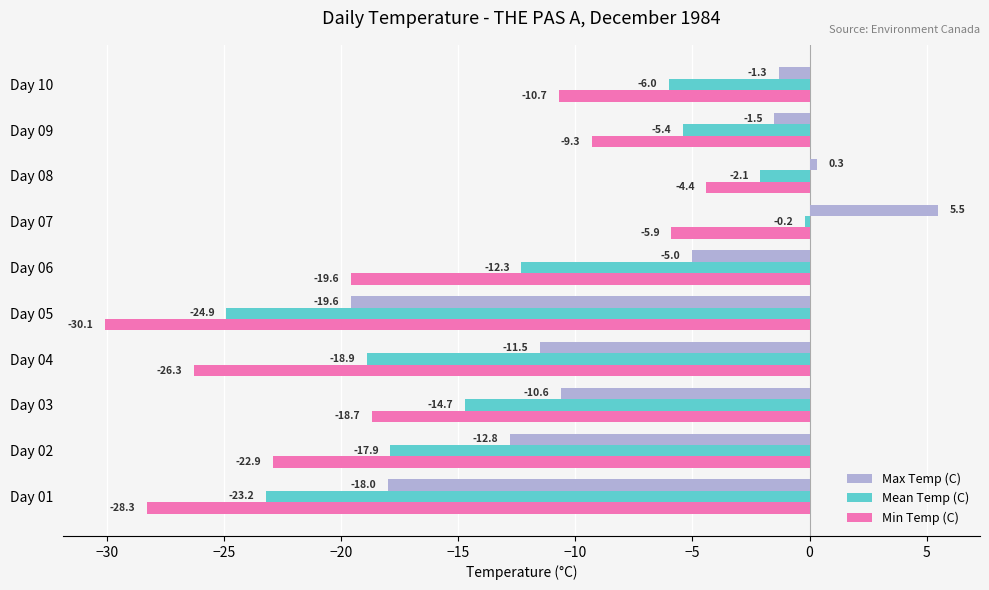

At which category is the sum across all series the highest?

Day 07